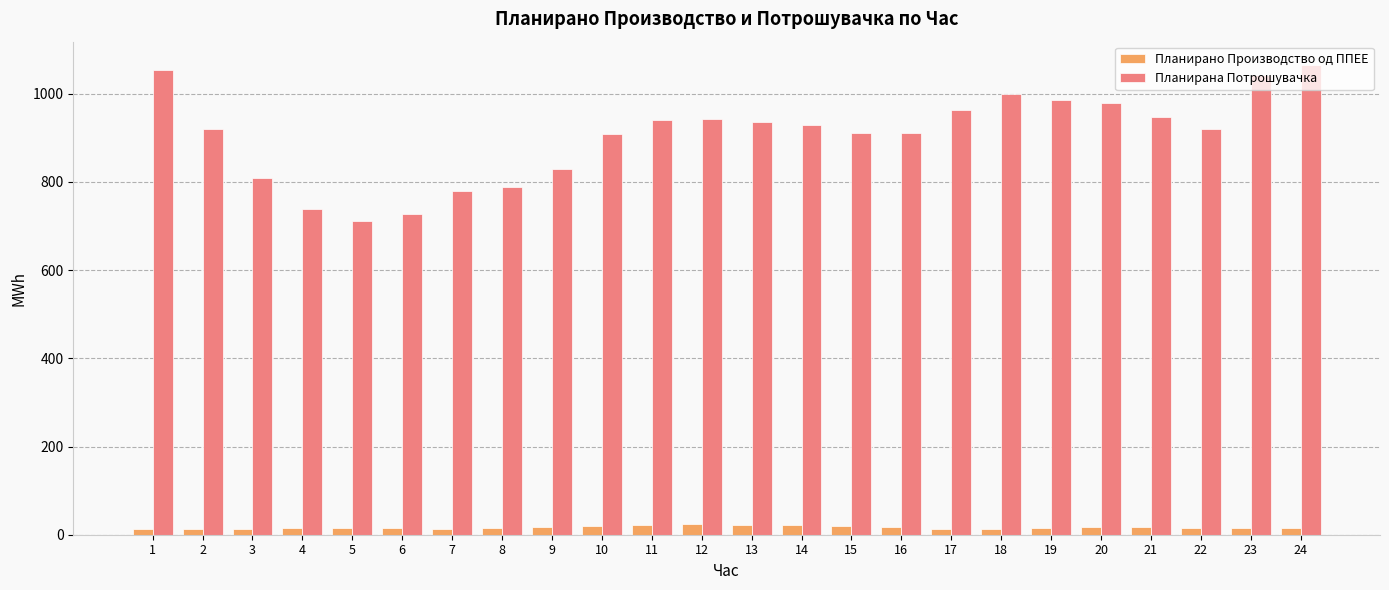

What is the sum of the Планирано Производство од ППЕЕ values at 23 and 24?

28.8